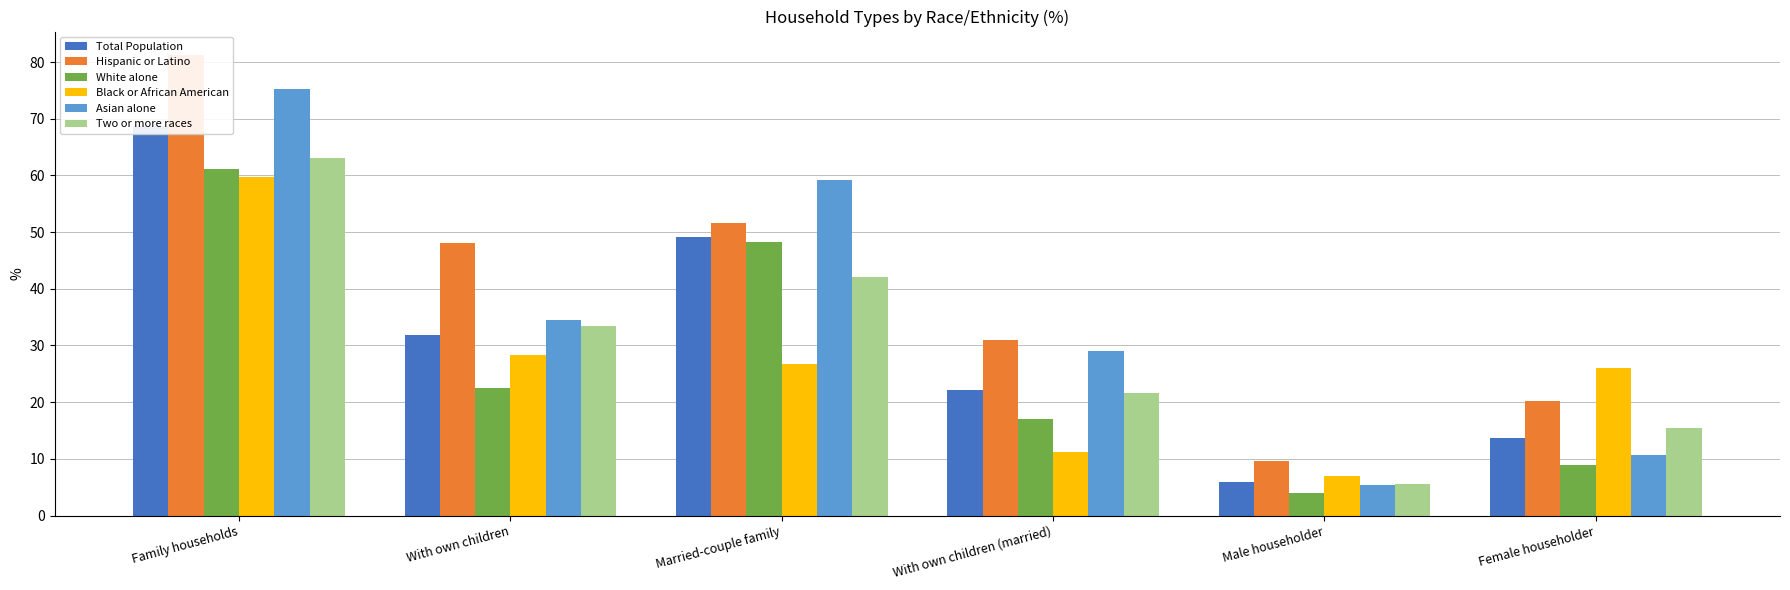

What is the sum of the Total Population values at With own children and Female householder?

45.5